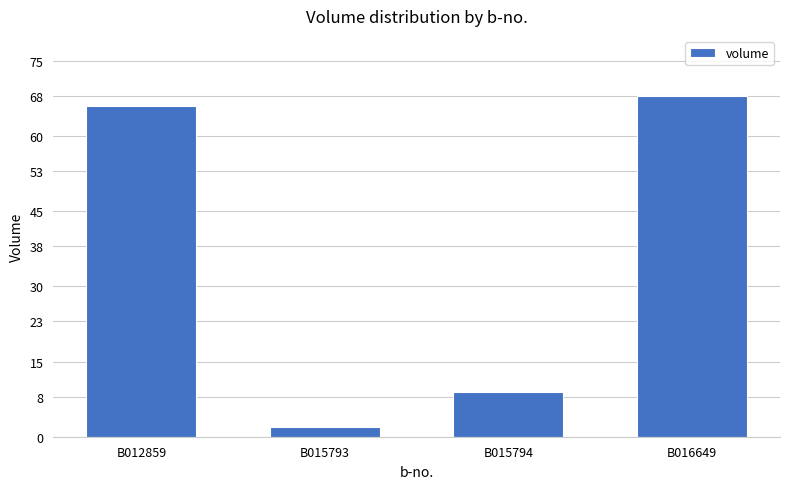

Read the value at B015794.

9